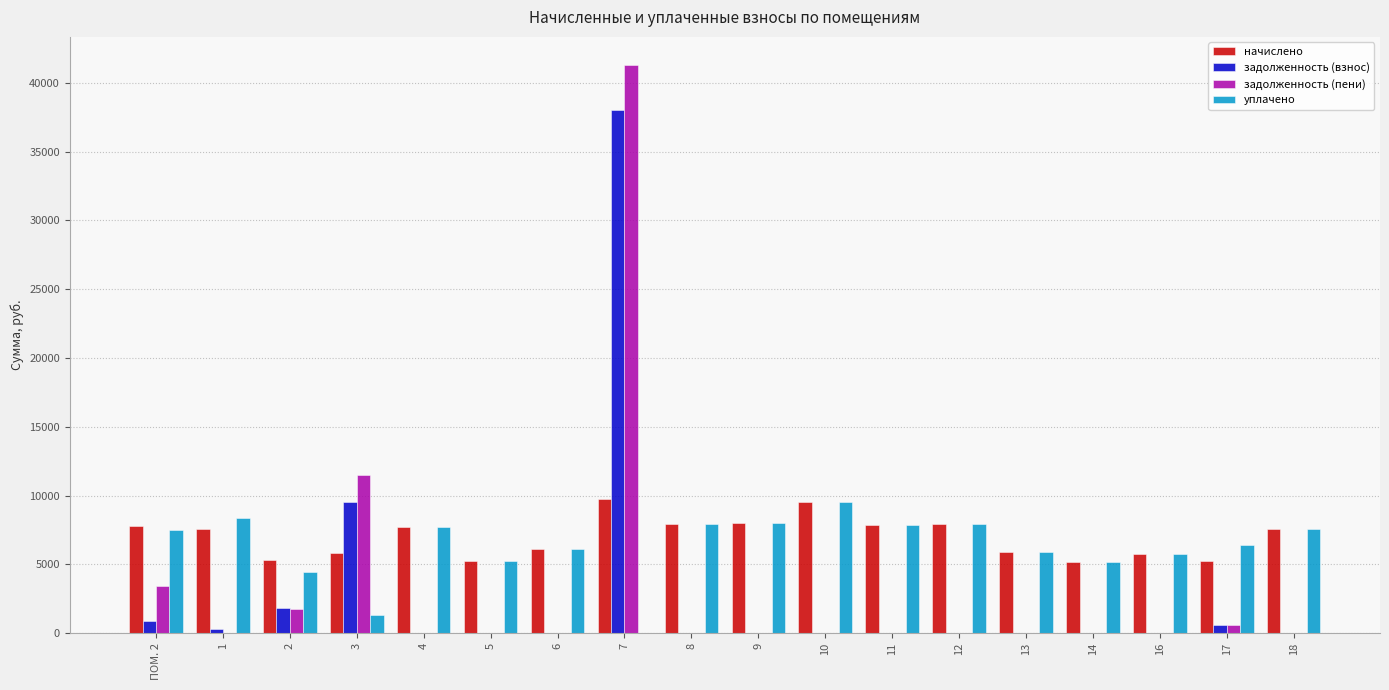

Is the value of уплачено at 2 greater than the value of задолженность (пени) at 7?

No